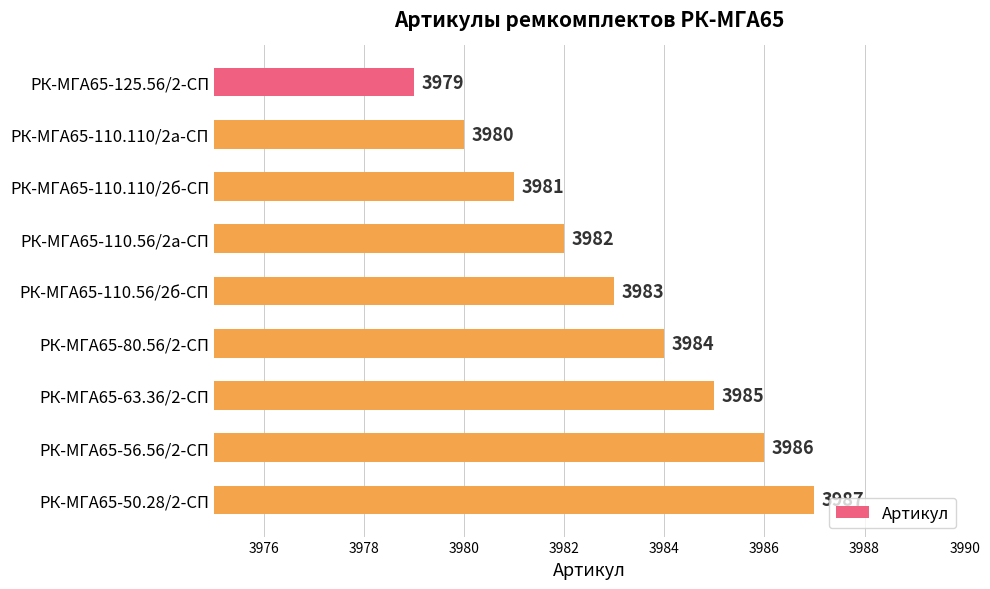

Rank the categories by value from highest to lowest.

РК-МГА65-50.28/2-СП, РК-МГА65-56.56/2-СП, РК-МГА65-63.36/2-СП, РК-МГА65-80.56/2-СП, РК-МГА65-110.56/2б-СП, РК-МГА65-110.56/2а-СП, РК-МГА65-110.110/2б-СП, РК-МГА65-110.110/2а-СП, РК-МГА65-125.56/2-СП